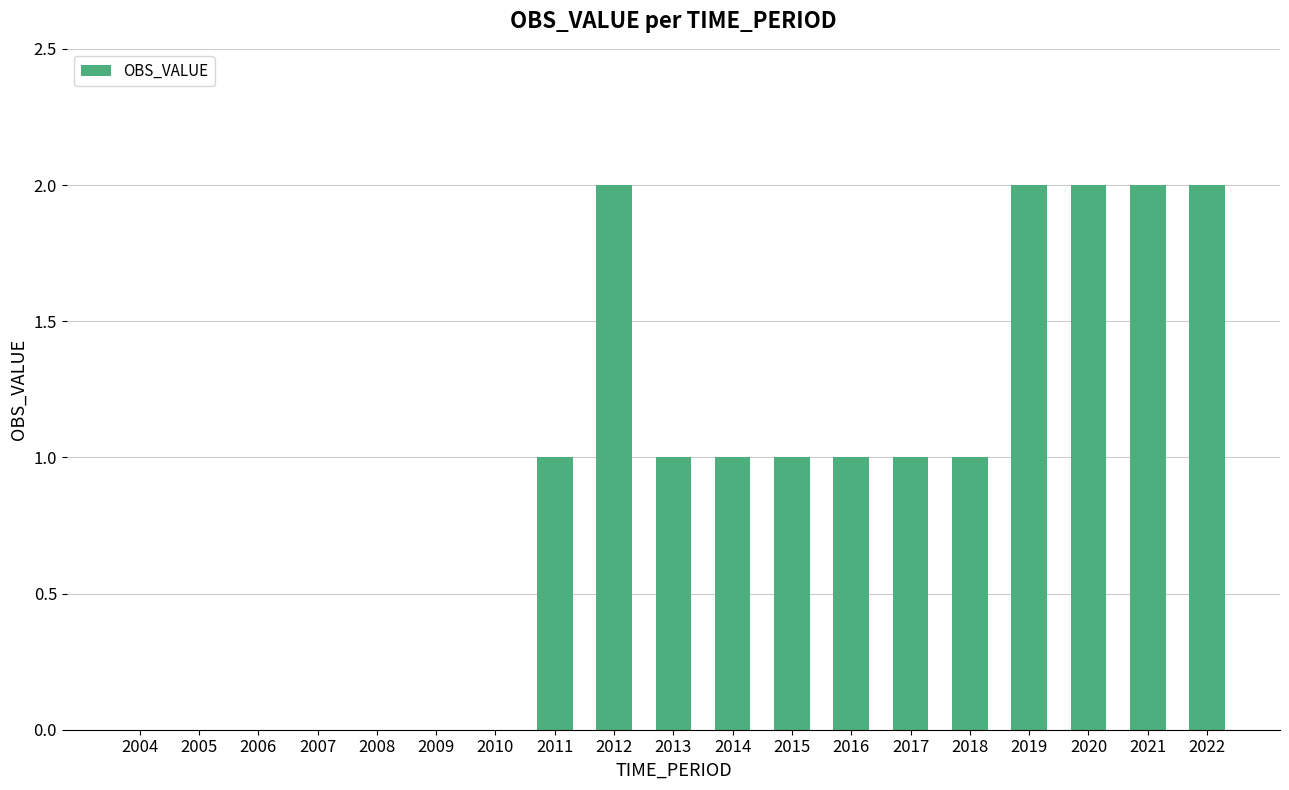

What is the sum of all values?

17